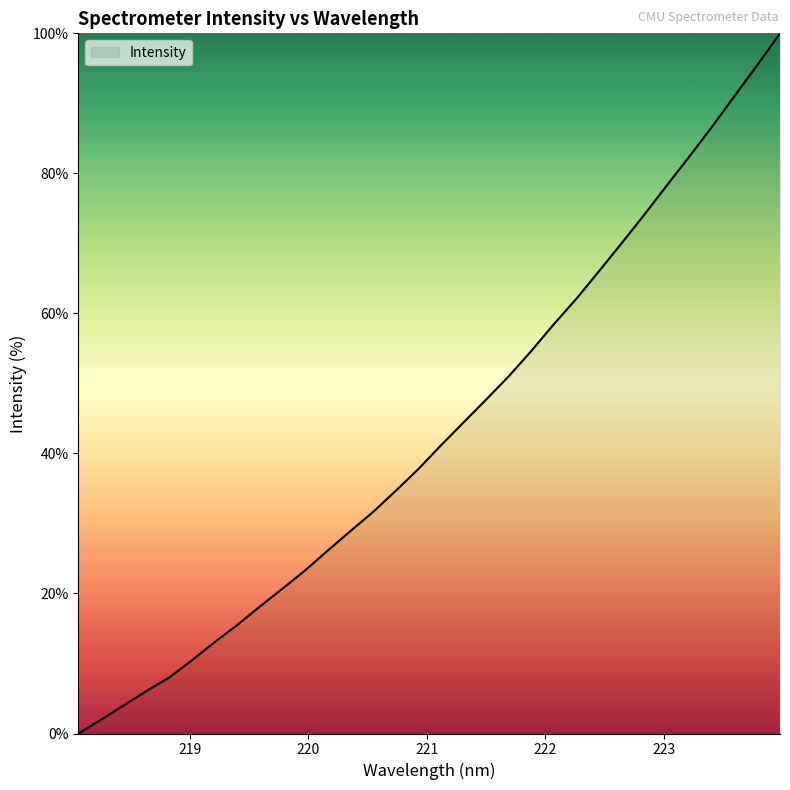

What is the greatest value displayed?

100.0